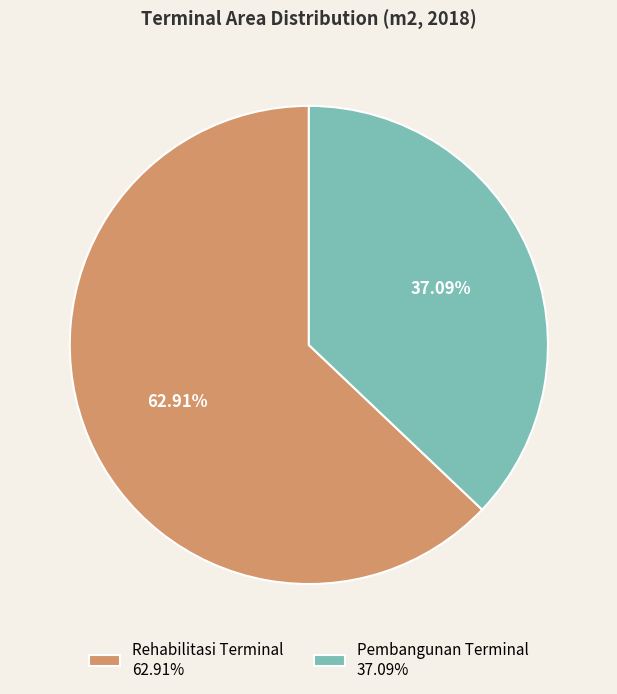

Between Pembangunan Terminal 37.09% and Rehabilitasi Terminal 62.91%, which is larger?

Rehabilitasi Terminal 62.91%